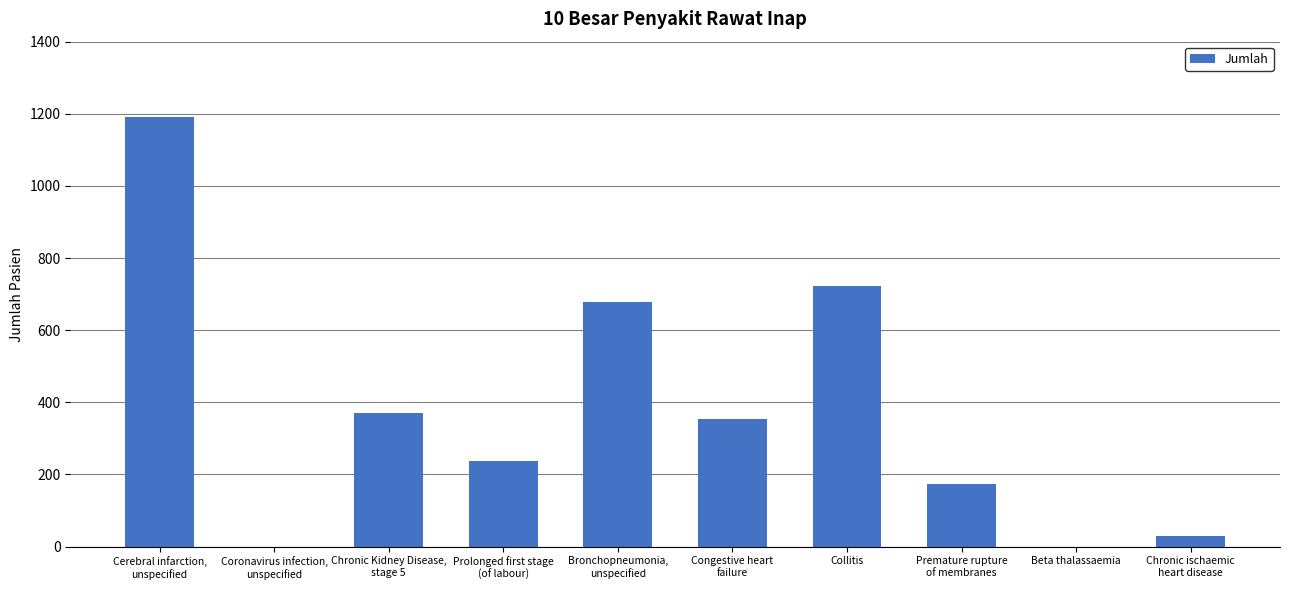

Are the bars horizontal?

No